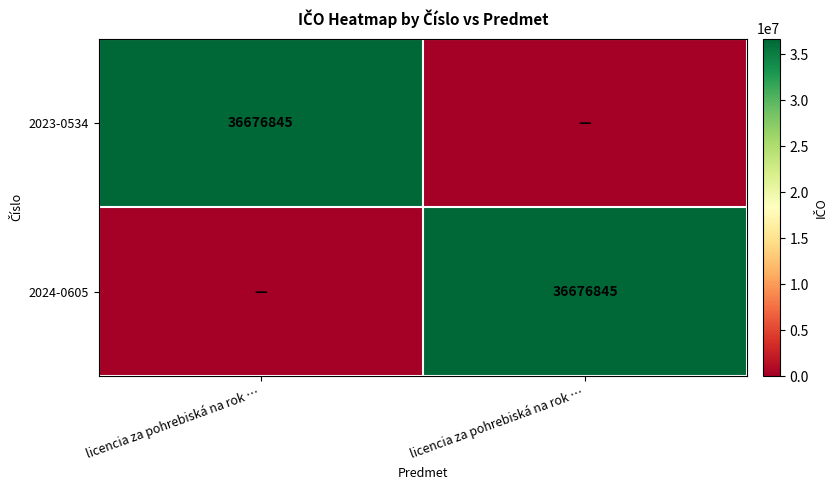

Where is 2024-0605 nearest to the value 18338422?

licencia za pohrebiská na rok …